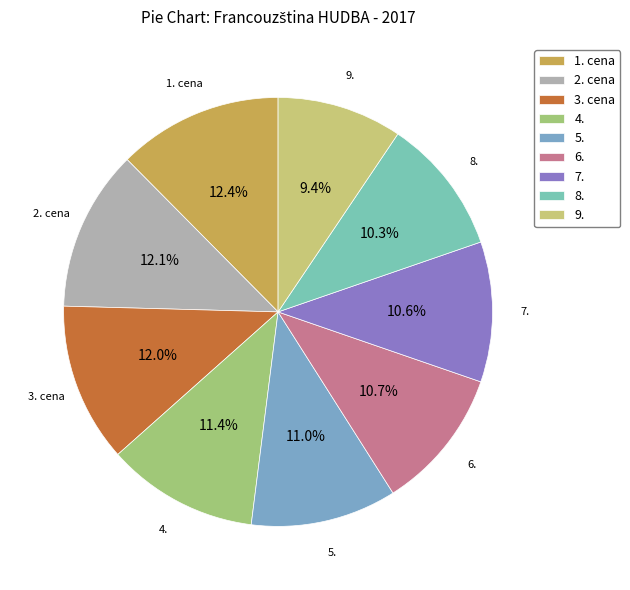

How many segments does this pie chart have?

9